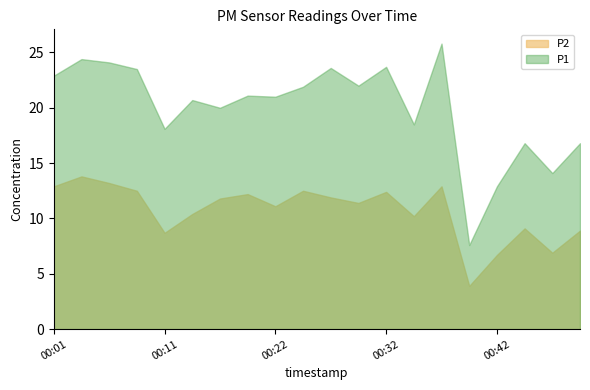

At which category does P1 reach its first local peak?

00:04